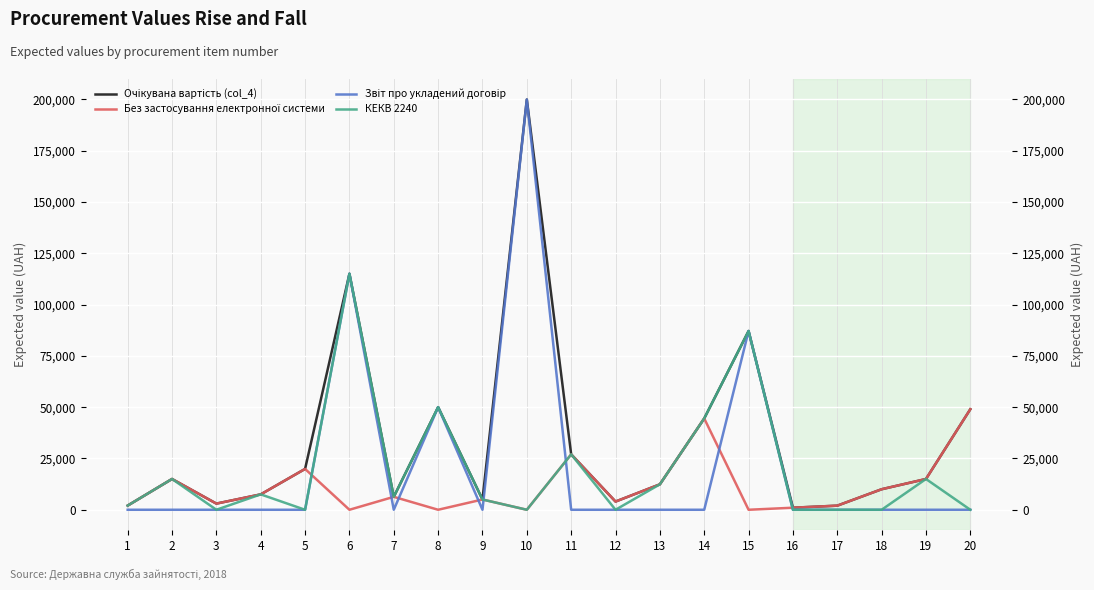

How many lines are shown in the chart?

4